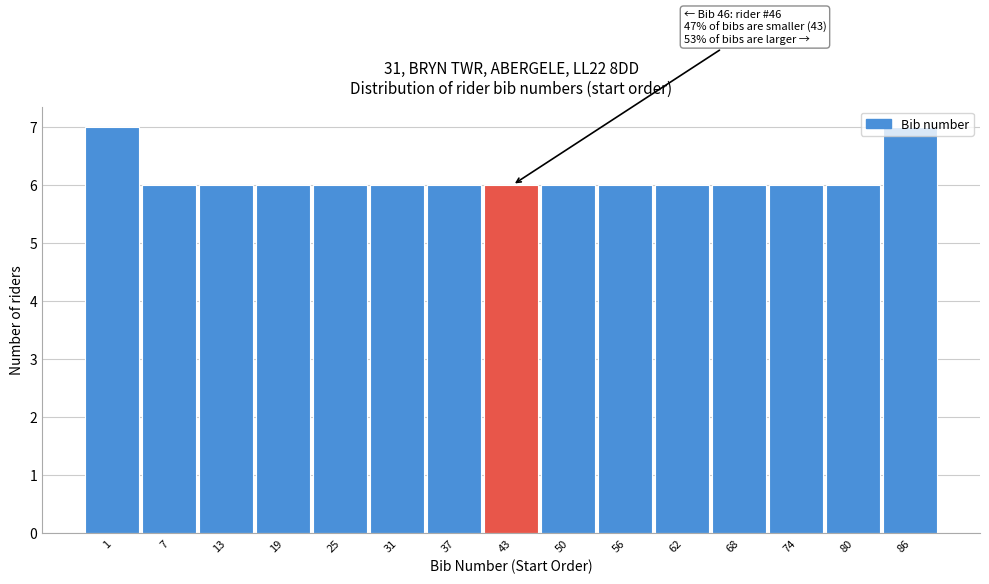

Approximately how many times larger is the value at 86 compared to 68?

1.2